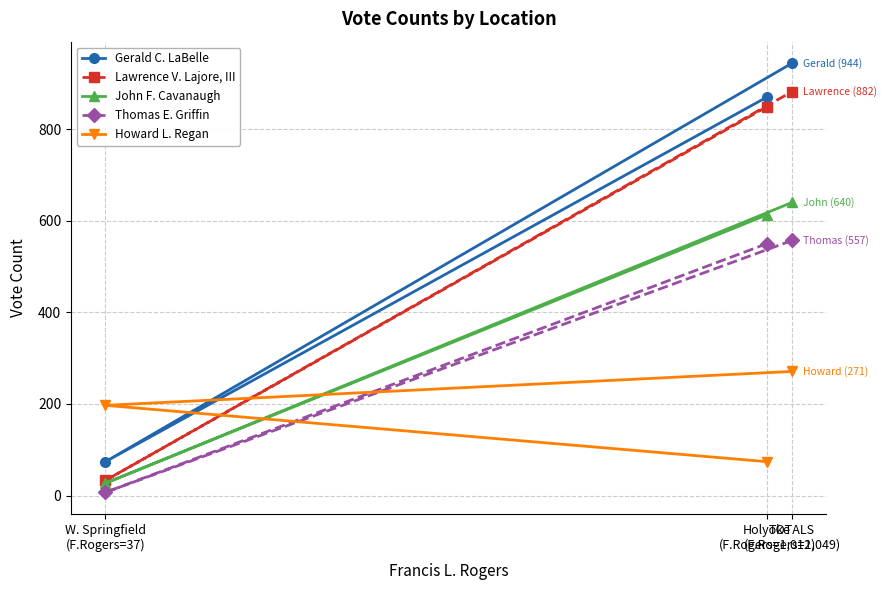

What are all the series names shown in the legend?

Gerald C. LaBelle, Lawrence V. Lajore, III, John F. Cavanaugh, Thomas E. Griffin, Howard L. Regan